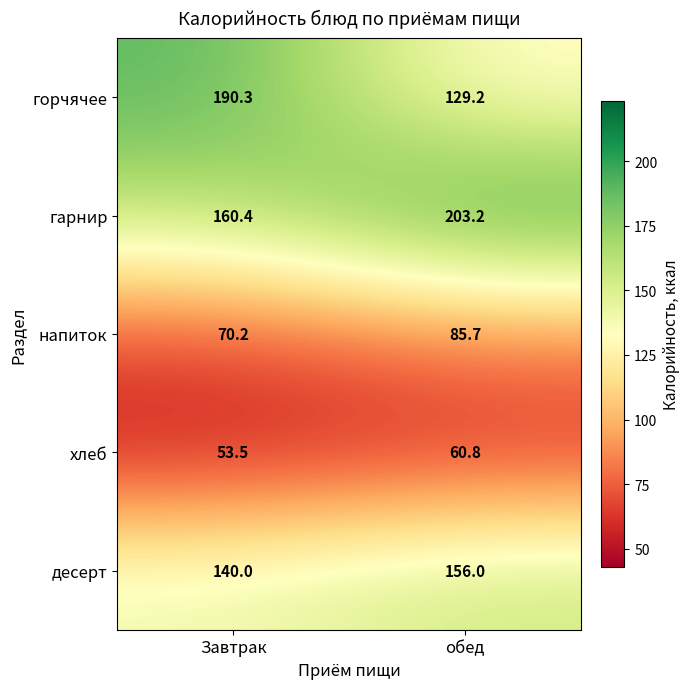

What is the greatest value displayed?

203.2